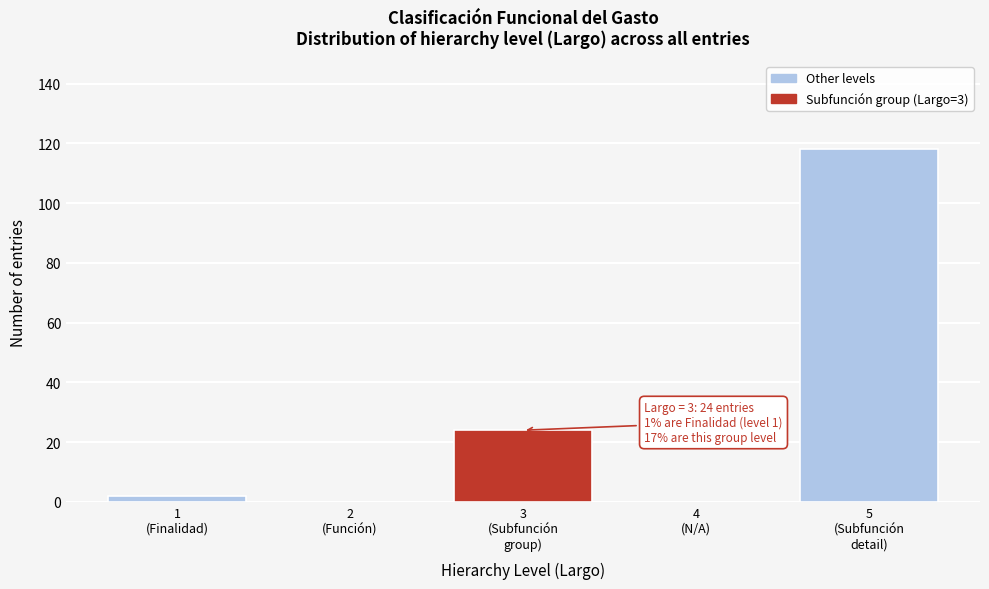

What is the maximum value shown in the chart?

118